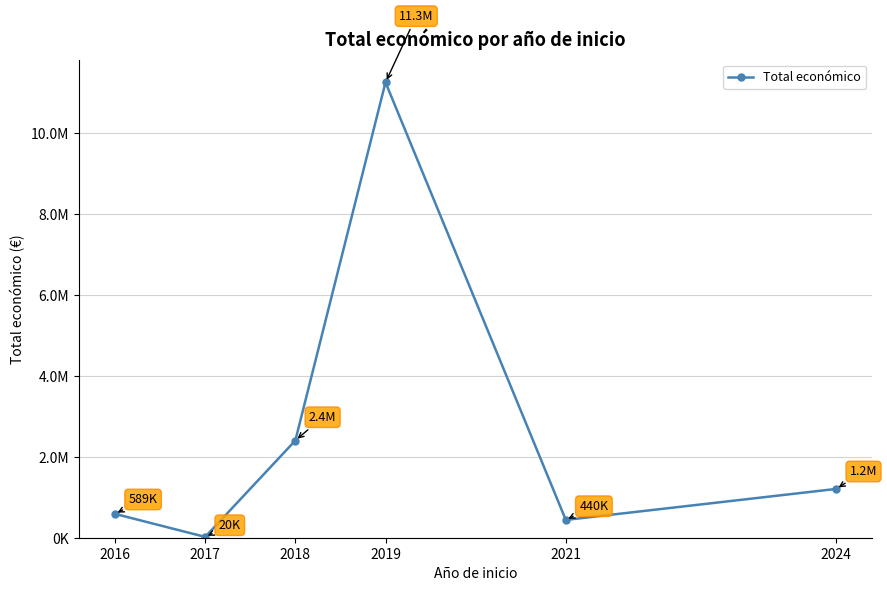

Rank the categories by value from lowest to highest.

2017, 2021, 2016, 2024, 2018, 2019